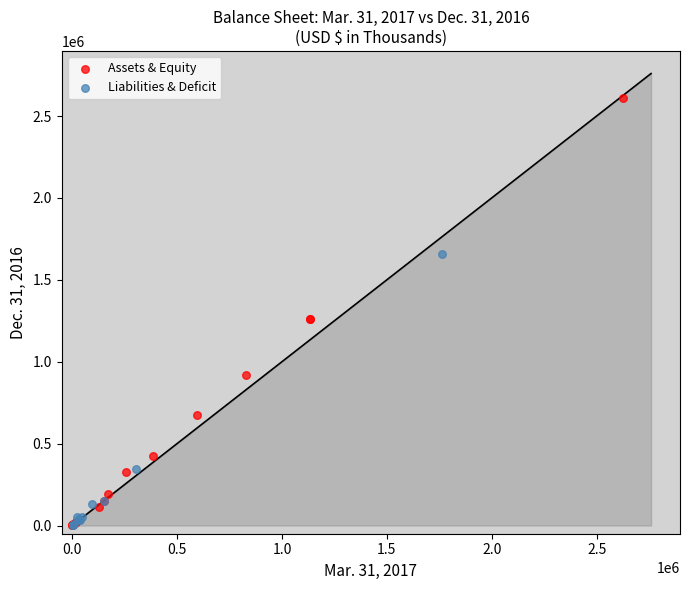

Which series has the largest Y range (max minus min)?

Assets & Equity